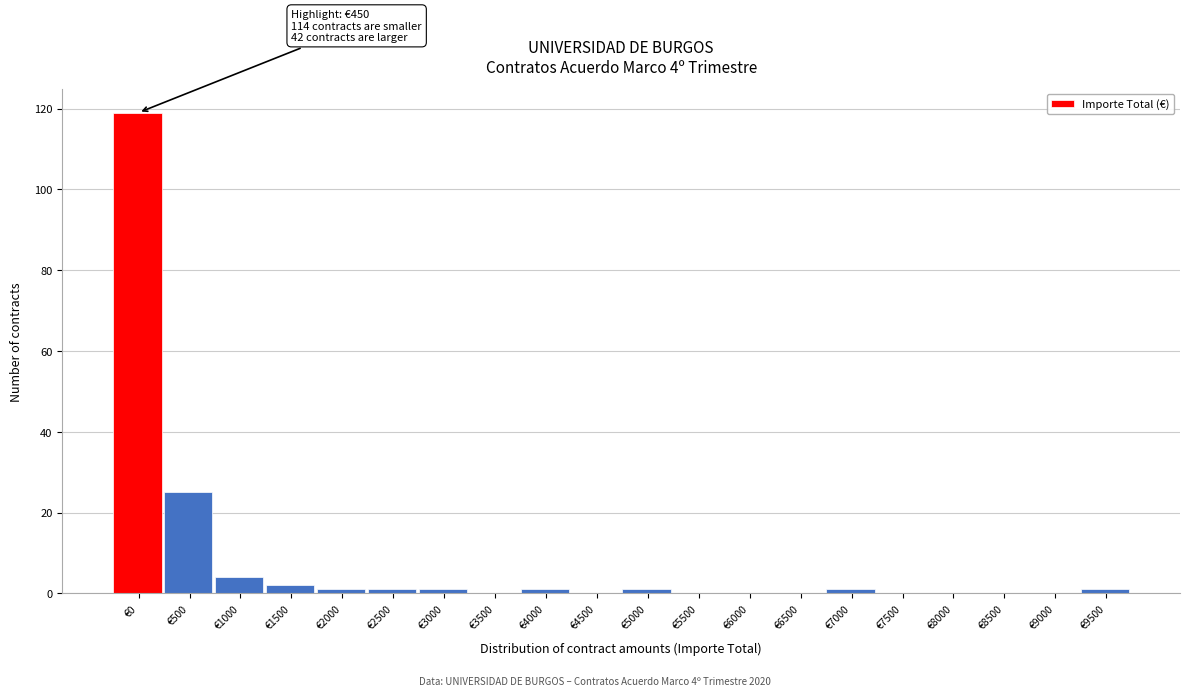

Reading left to right, what are all the values shown in this chart?

€0=119	€500=25	€1000=4	€1500=2	€2000=1	€2500=1	€3000=1	€3500=0	€4000=1	€4500=0	€5000=1	€5500=0	€6000=0	€6500=0	€7000=1	€7500=0	€8000=0	€8500=0	€9000=0	€9500=1